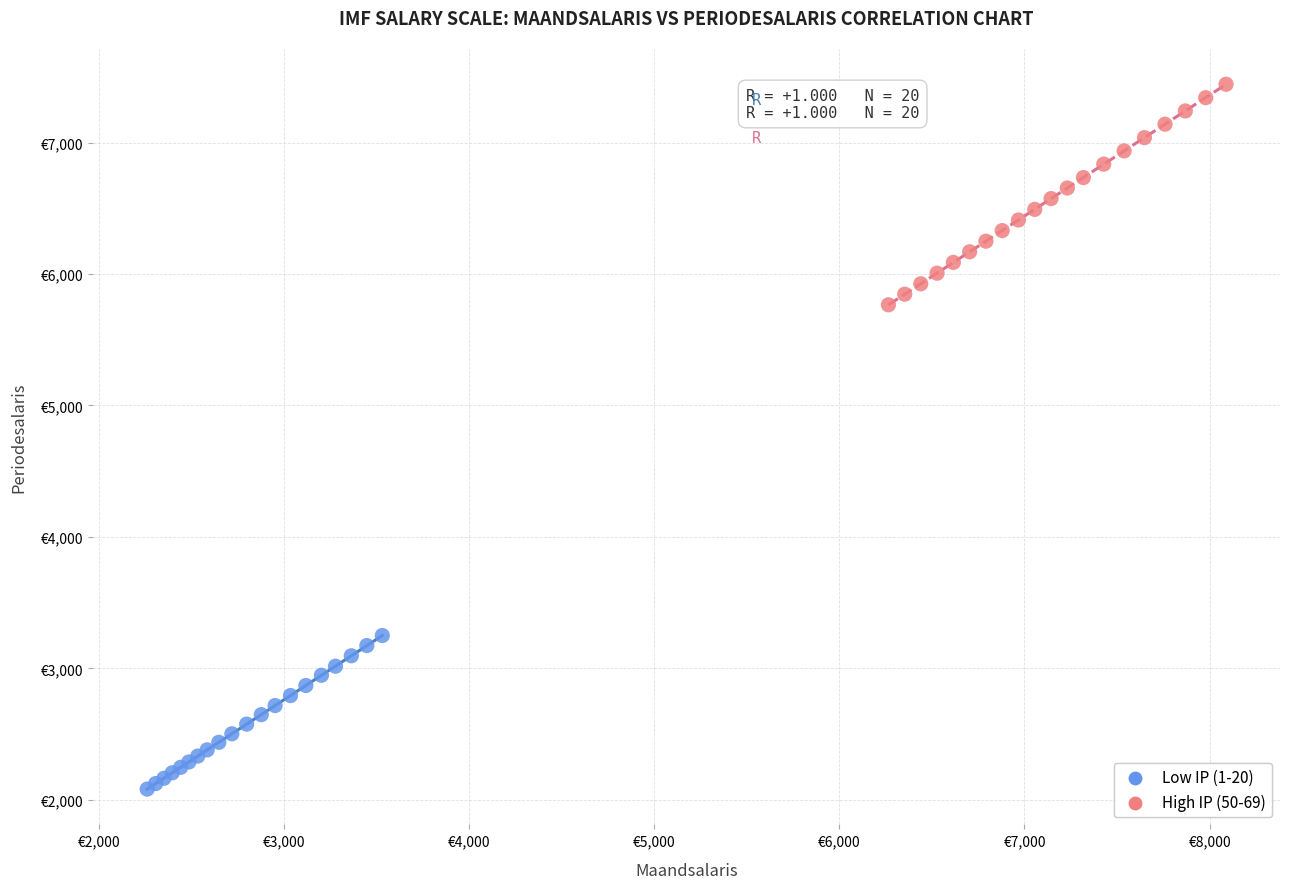

Which series contains the lowest Y value?

Low IP (1-20)